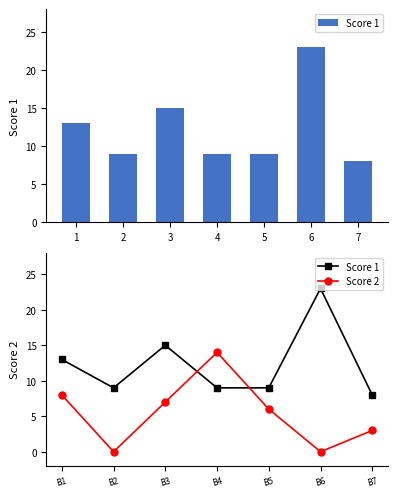

What is the difference between the maximum and minimum values in the Score 2 series?

14